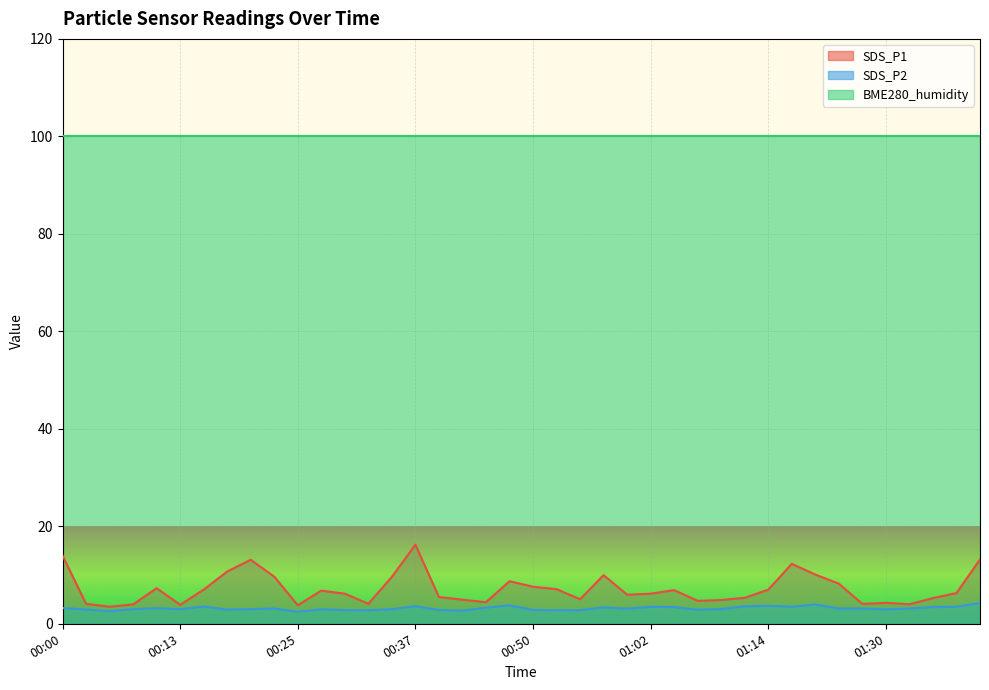

What is the label of the 19th point from the left?

00:45